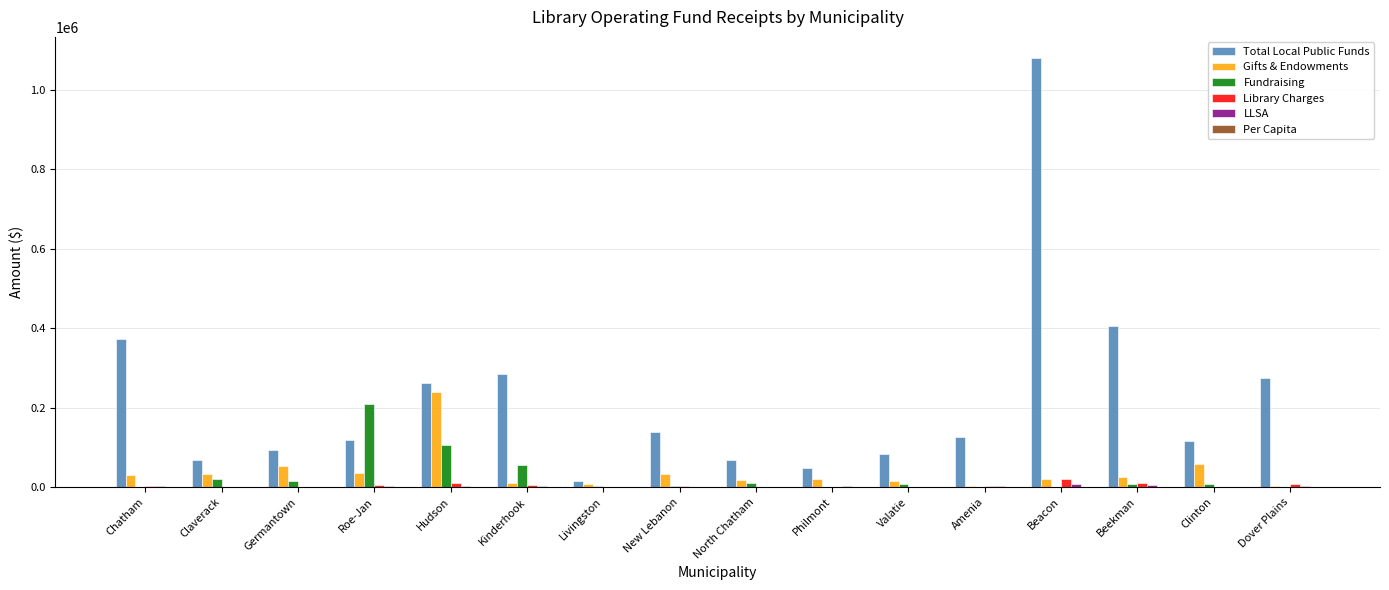

At which label does Library Charges first exceed 3041?

Chatham